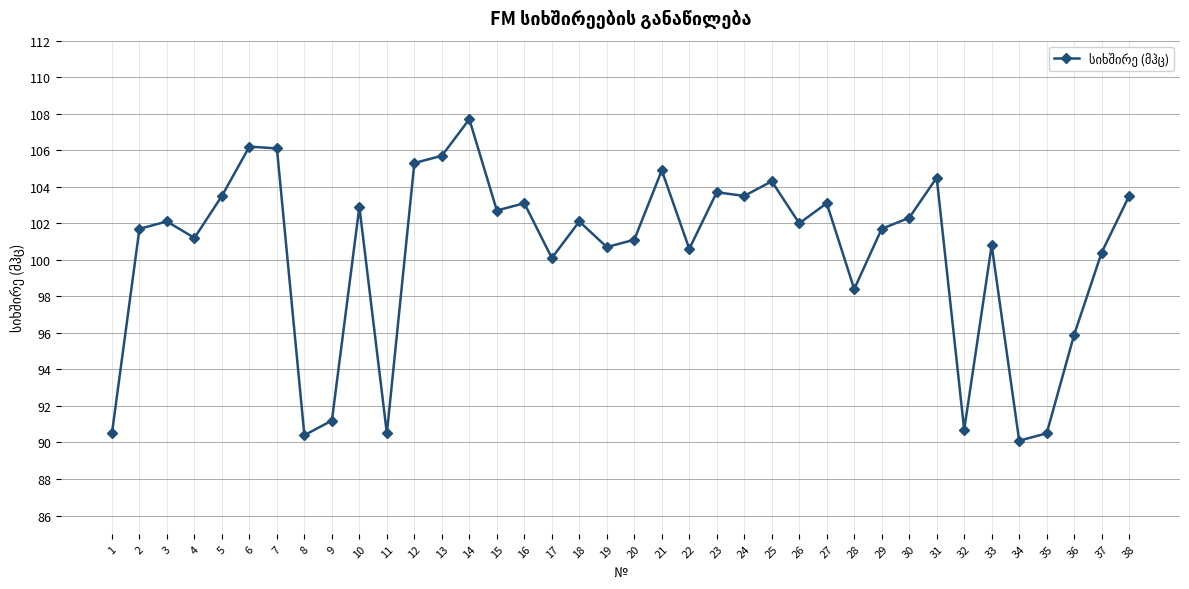

What is the average value?

100.4